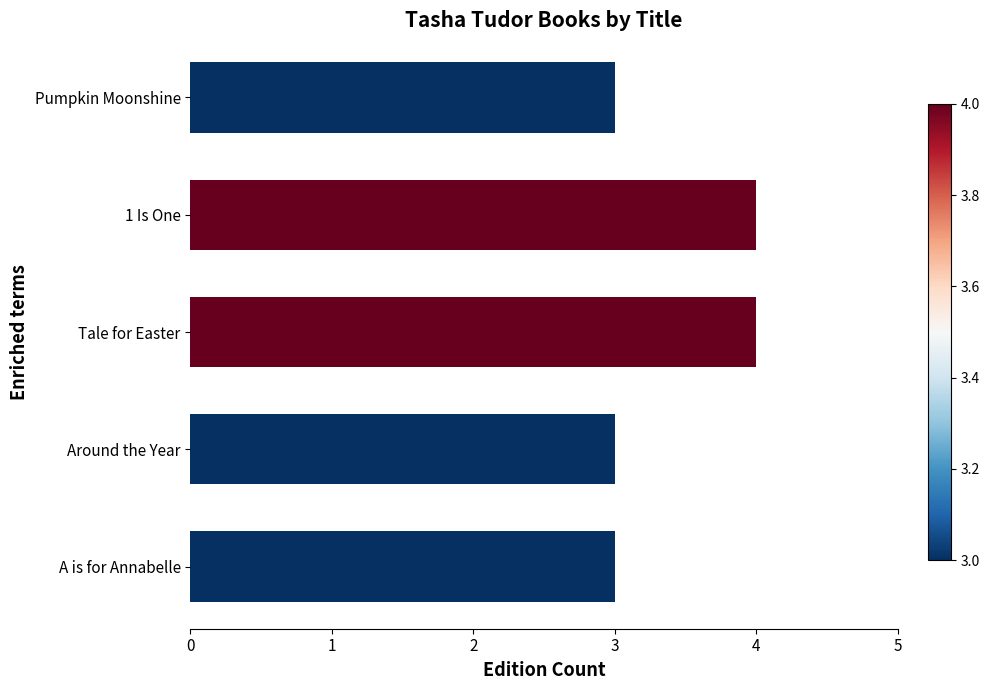

What is the minimum value shown in the chart?

3